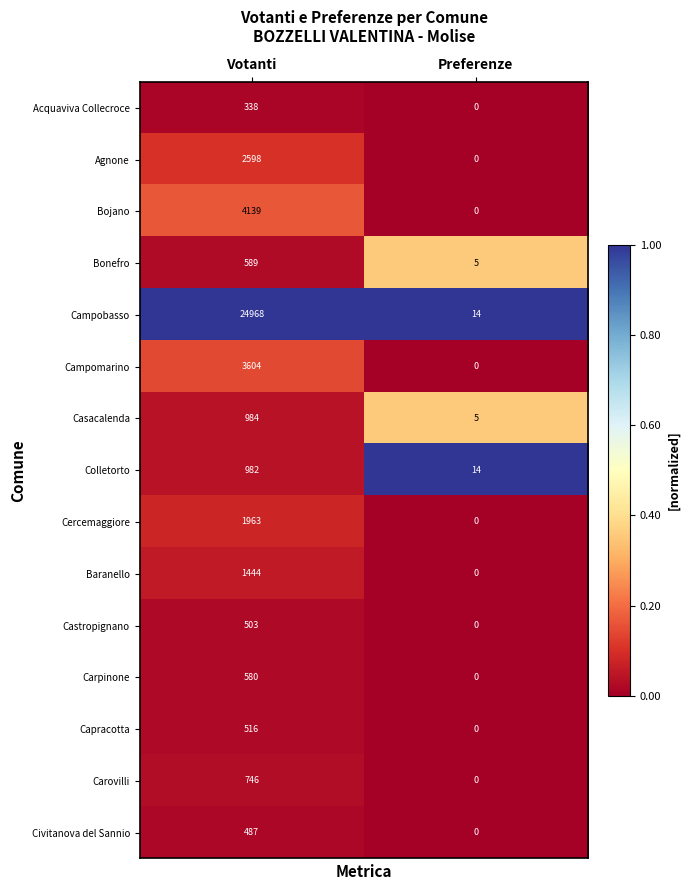

What is the difference between the Carpinone values at Votanti and Preferenze?

580